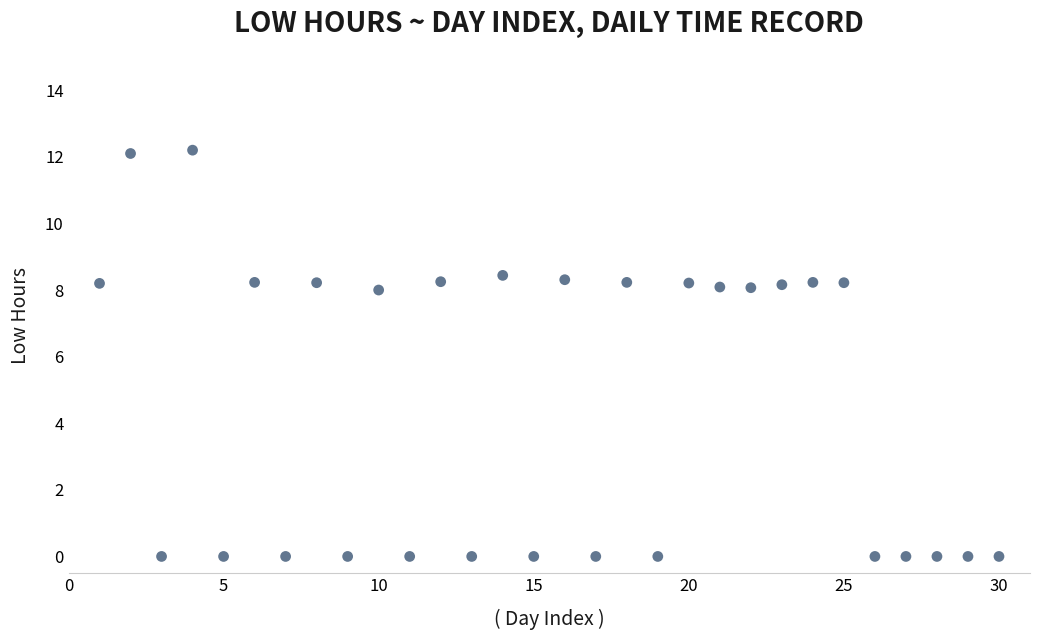

What is the range of Y values (max minus min)?

12.2